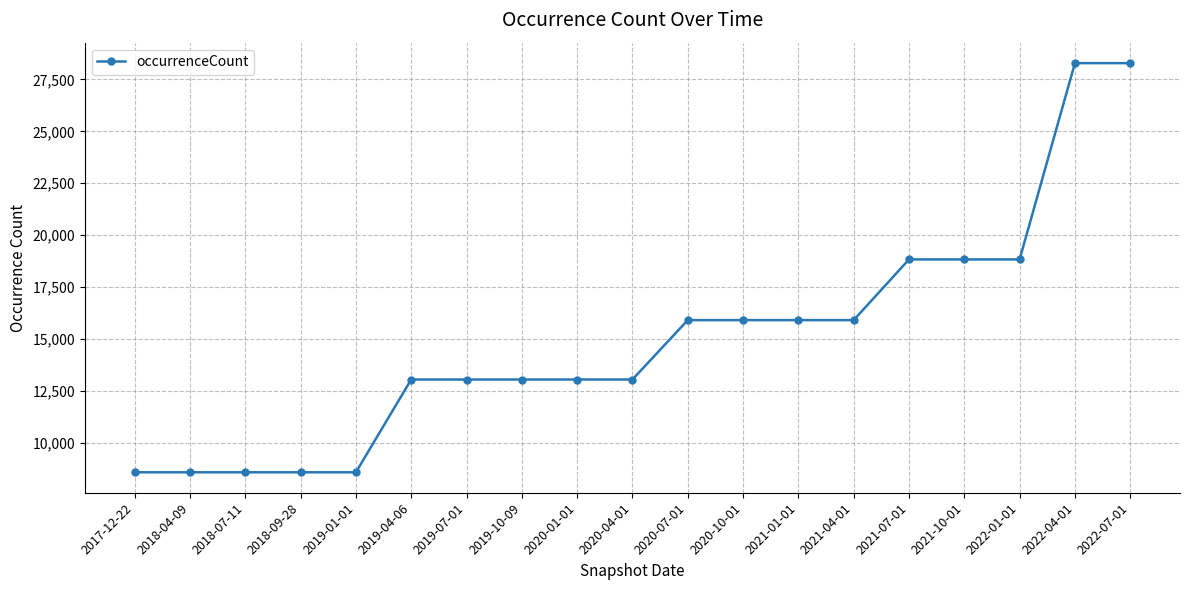

Is it true that the value at 2018-07-11 is 13080?

False